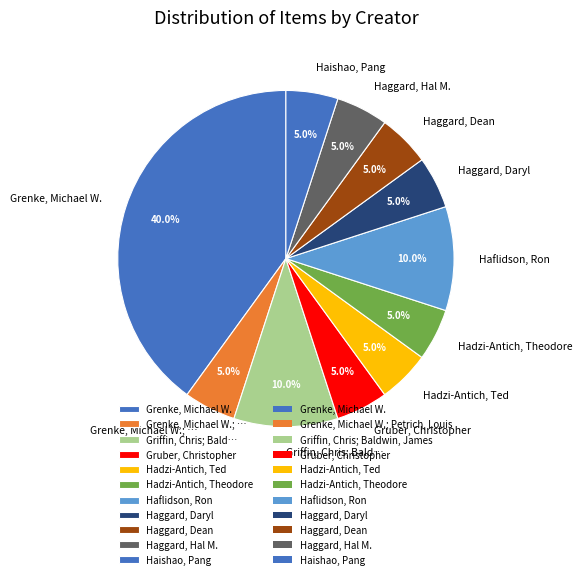

Does any single category account for the majority?

No